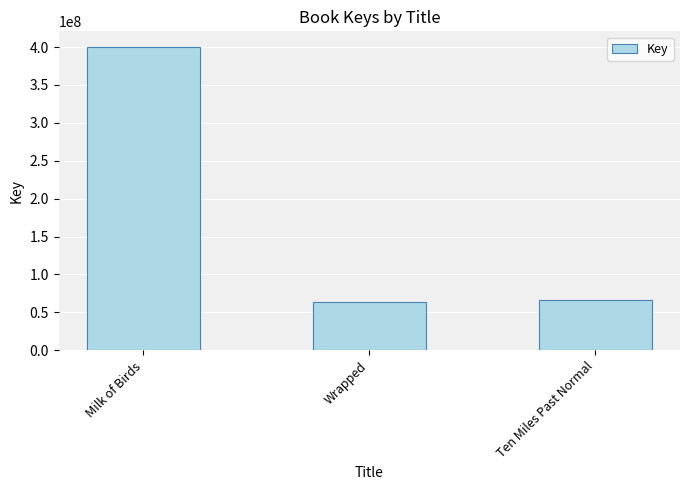

Which has a higher value, Milk of Birds or Wrapped?

Milk of Birds